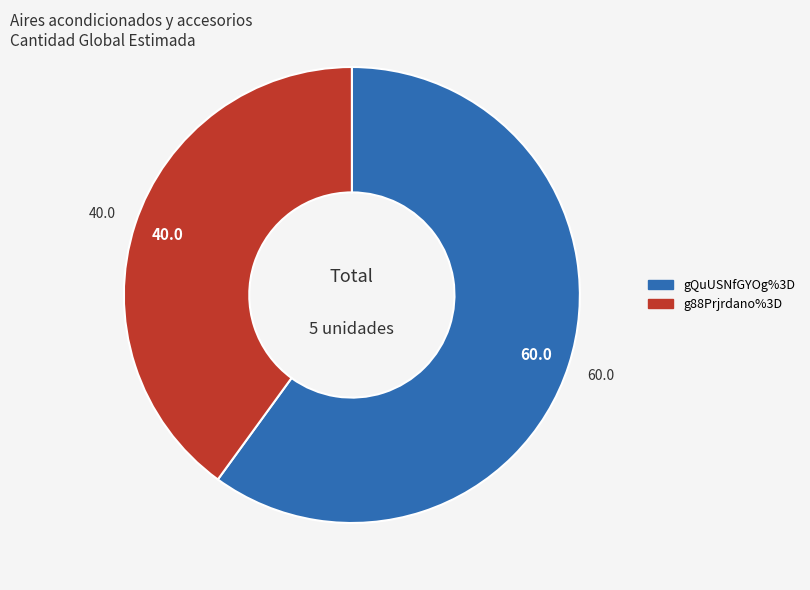

Rank the categories by value from lowest to highest.

g88Prjrdano%3D, gQuUSNfGYOg%3D